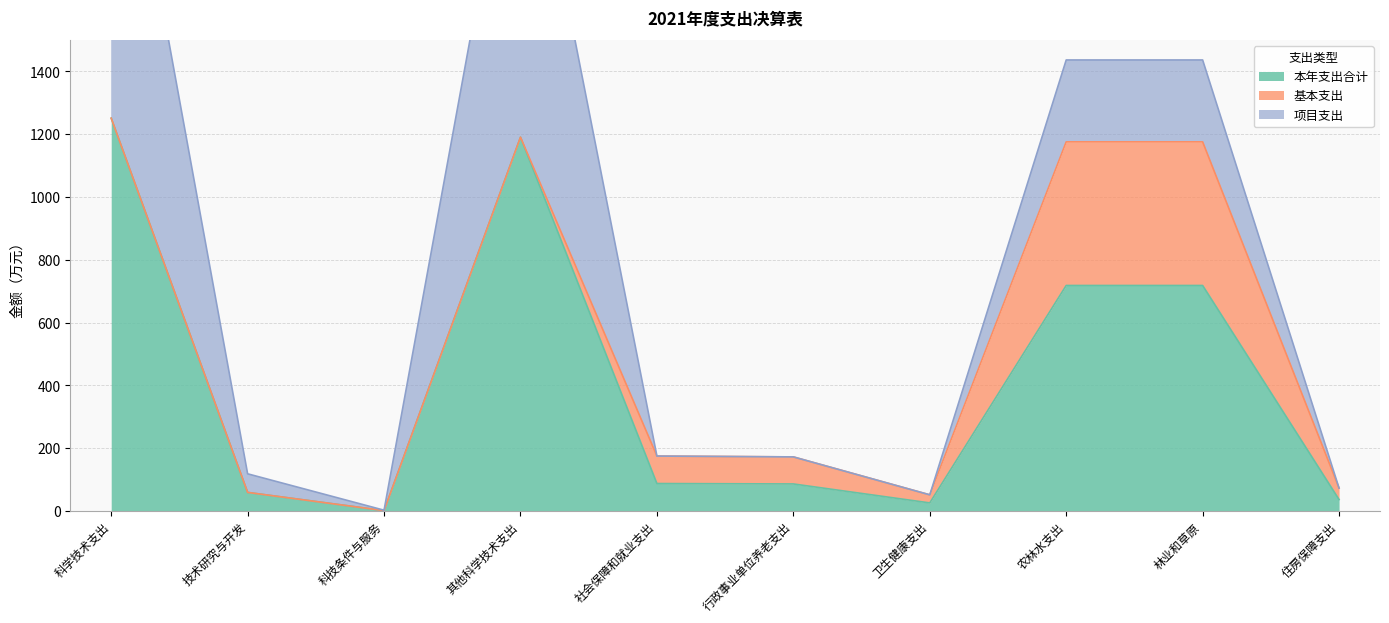

In 基本支出, how many points are lower than both neighbors (excluding endpoints)?

1